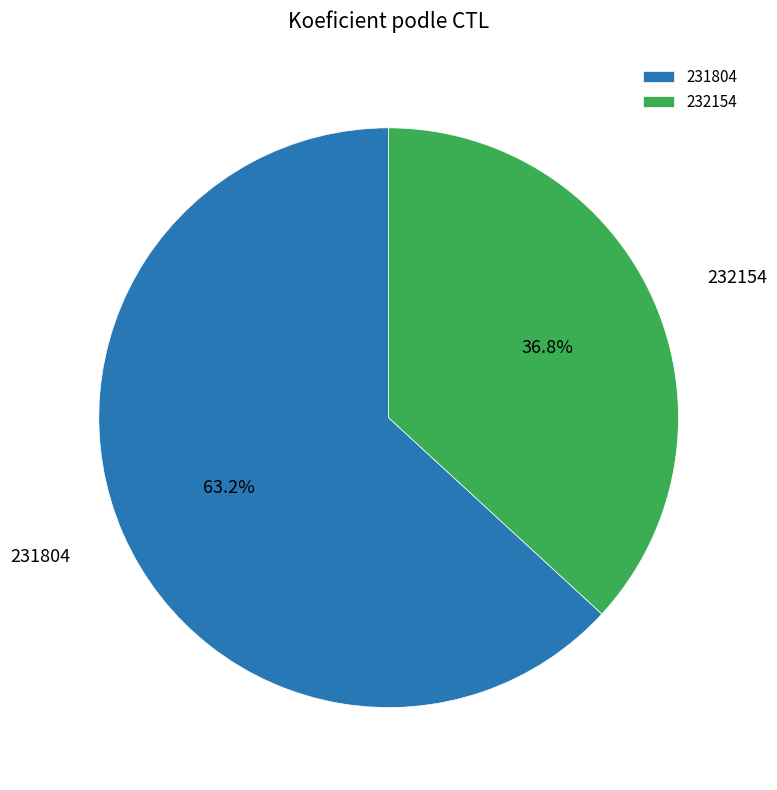

Does any single category account for the majority?

Yes